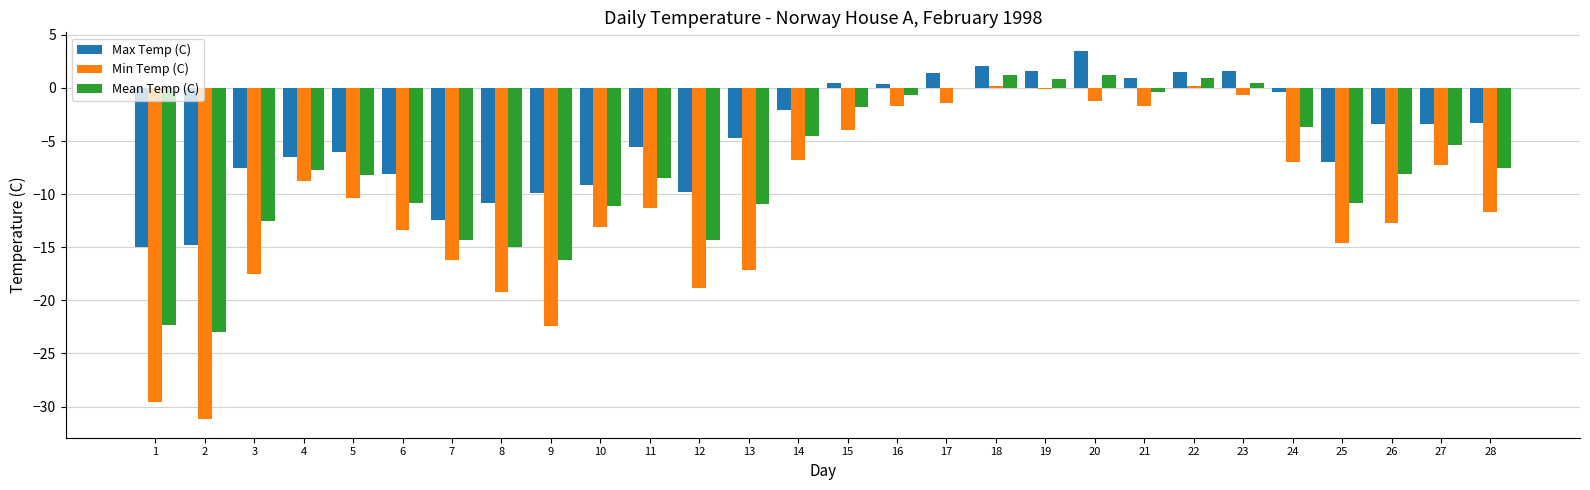

What is the total value across all series at 6?

-32.3